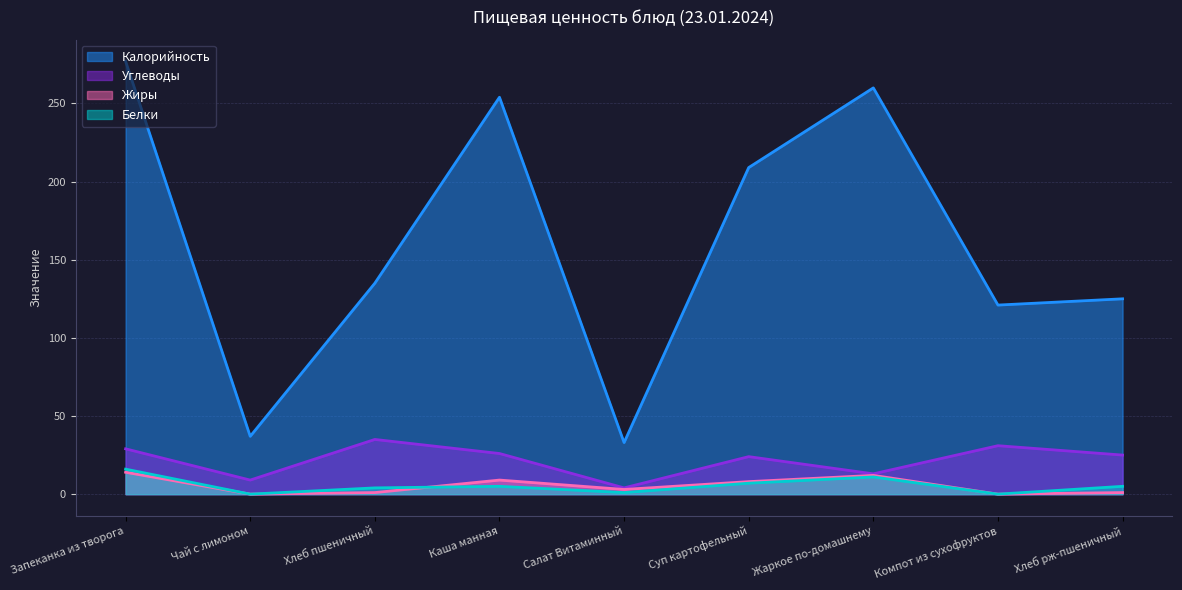

True or false: Углеводы and Калорийность cross at least once.

False